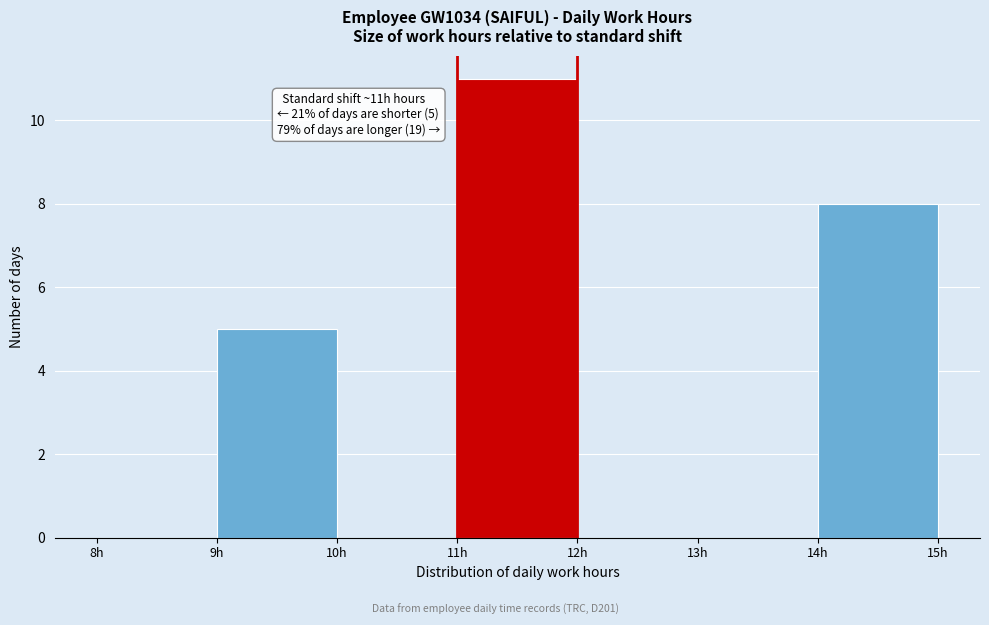

Over which range of the x-axis is the bar tallest?

11 to 12